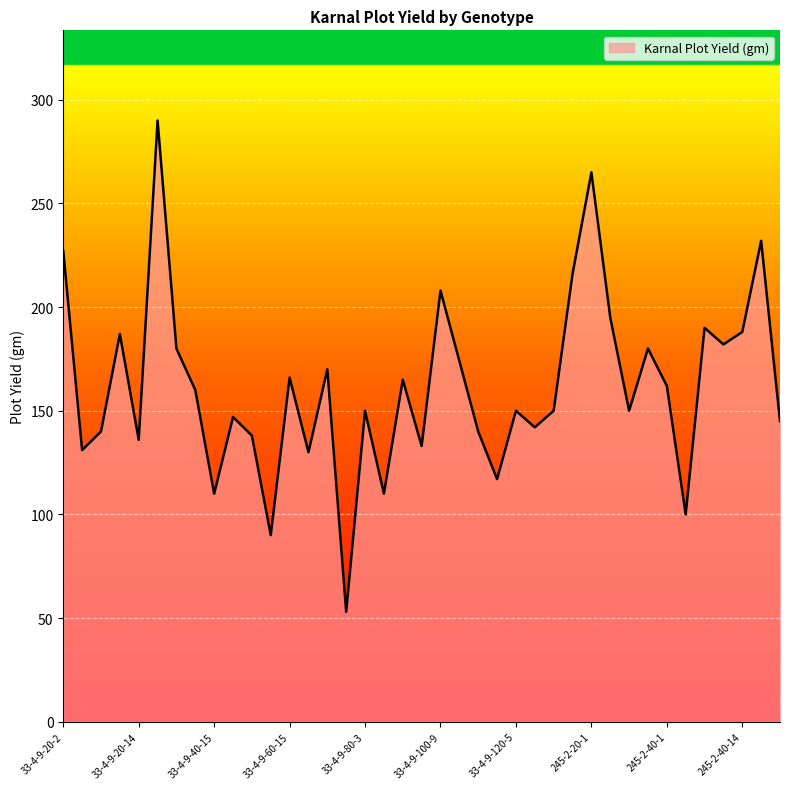

What is the smallest value displayed?

53